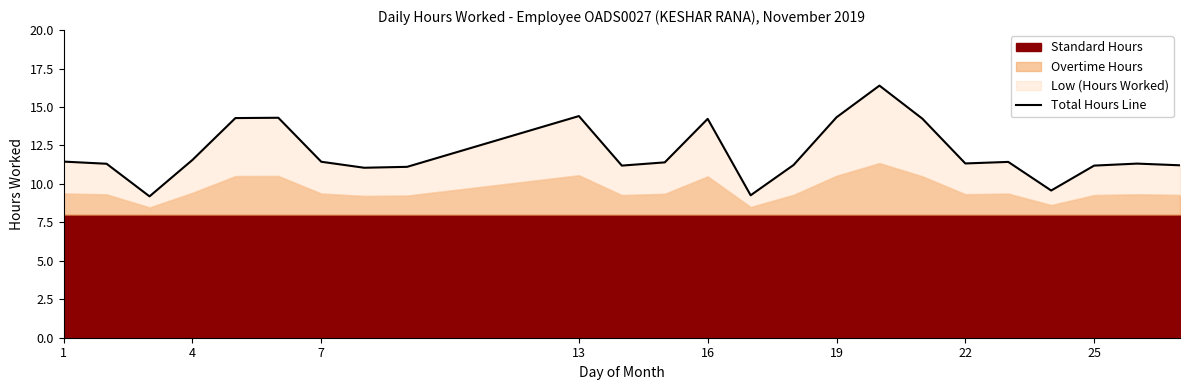

Count the number of values greater than 11.

21